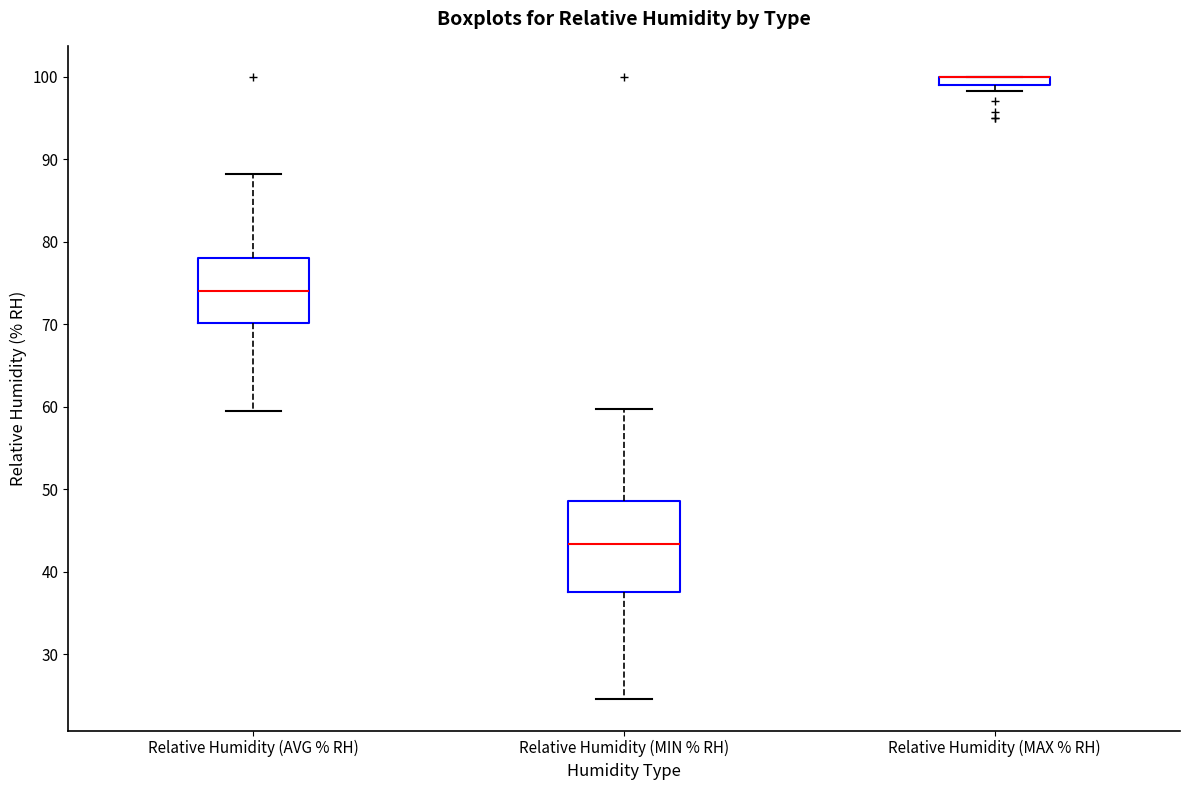

Comparing the boxes themselves (not the whiskers), which one is the tallest?

Relative Humidity (MIN % RH)